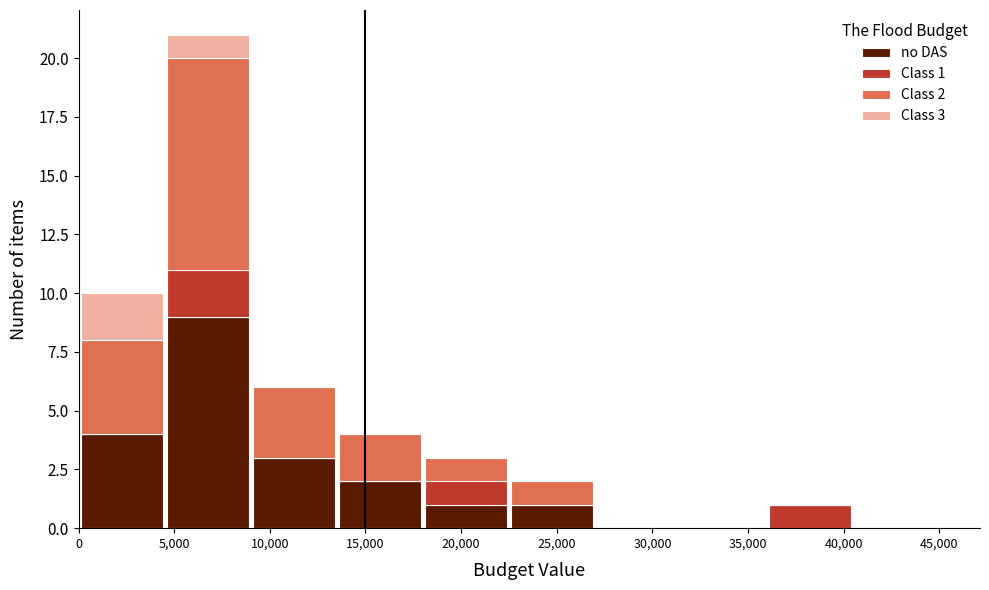

Which range on the x-axis has the tallest stacked bar (by total height)?

4500 to 9000